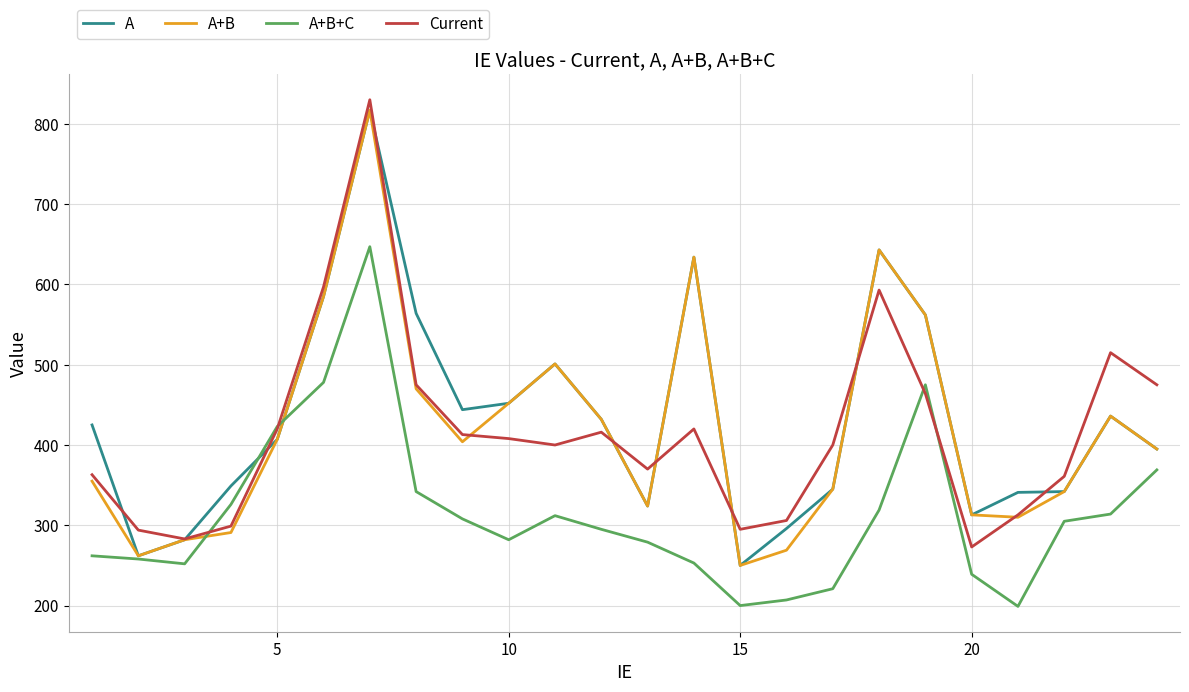

What is the greatest value displayed?

830